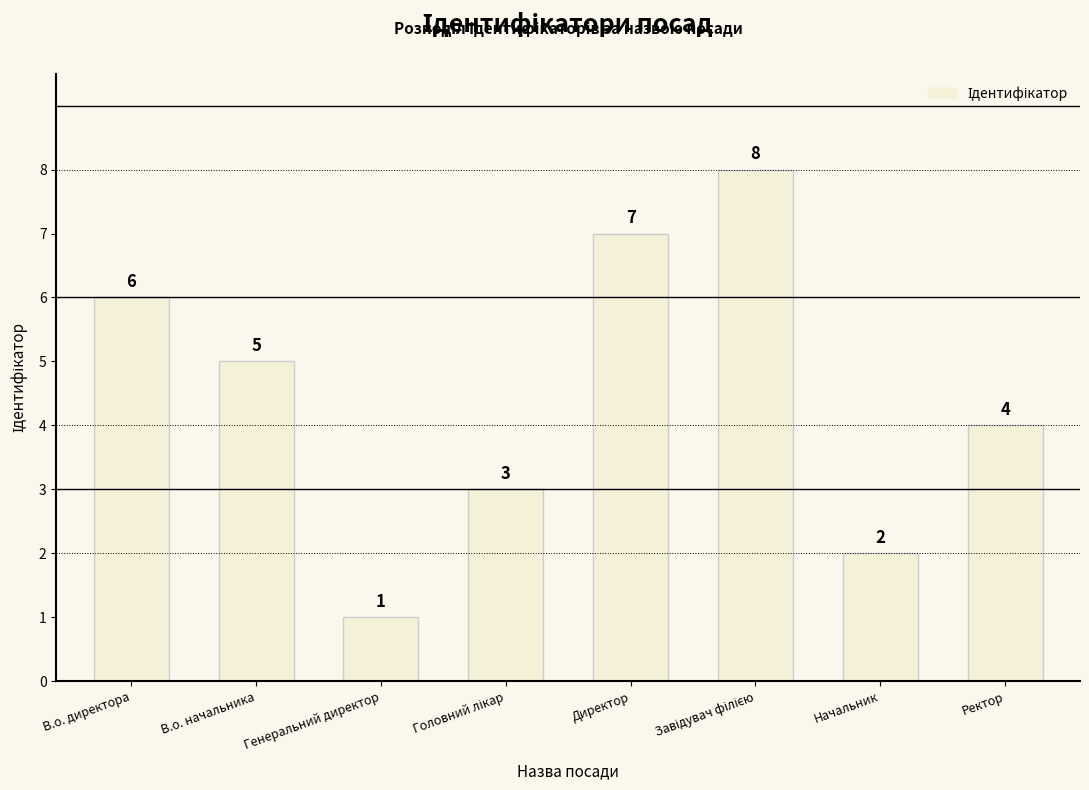

How many categories are shown in the chart?

8